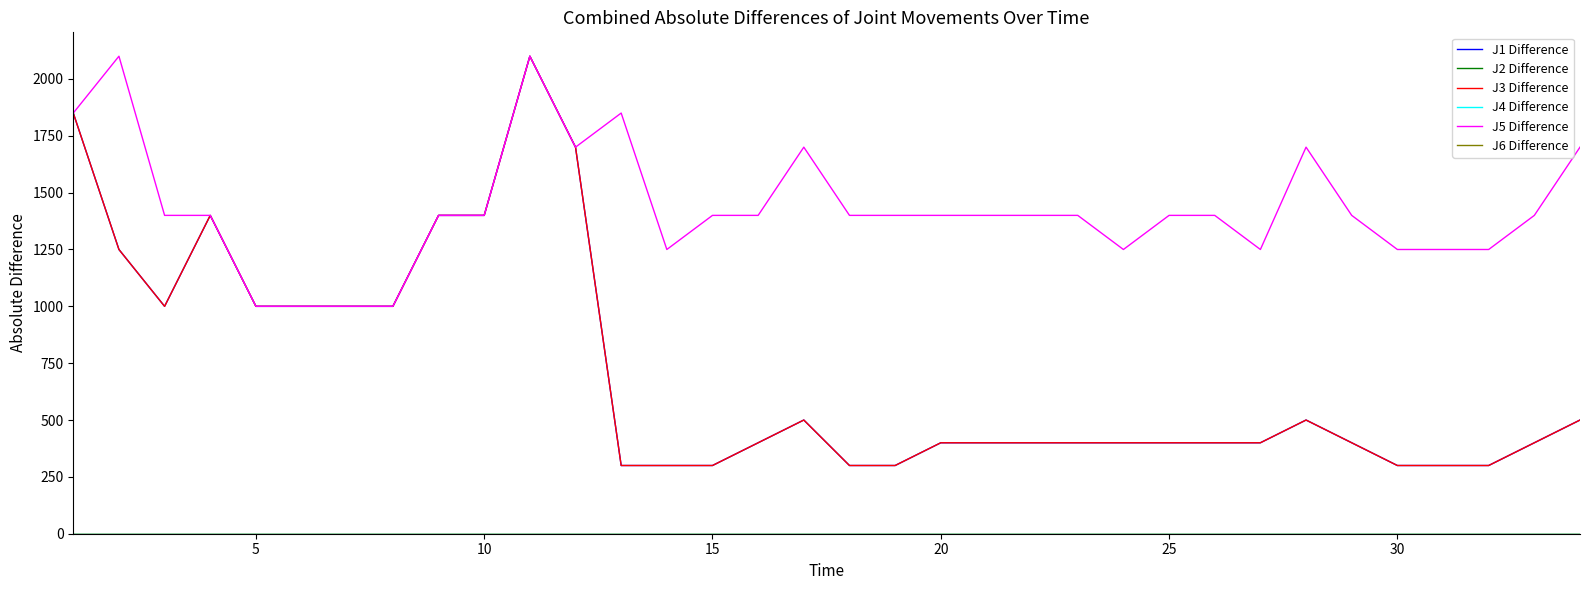

Does the chart have visible grid lines?

No